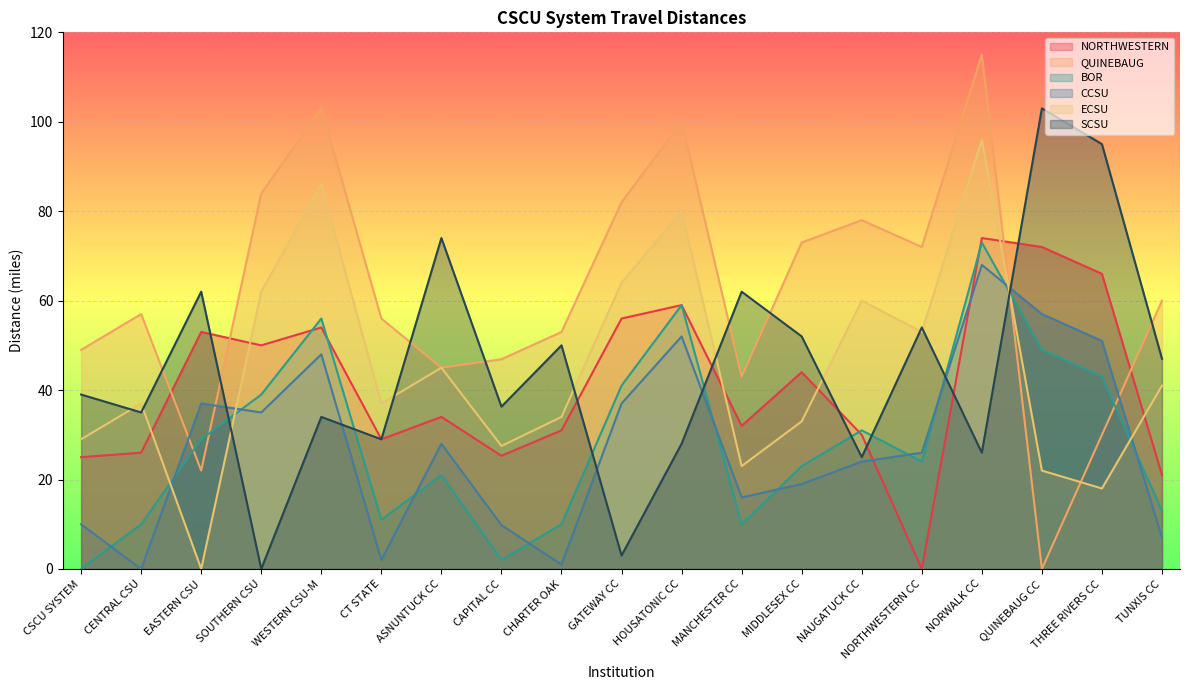

What is the difference between the maximum and second lowest values in the QUINEBAUG series?

93.0